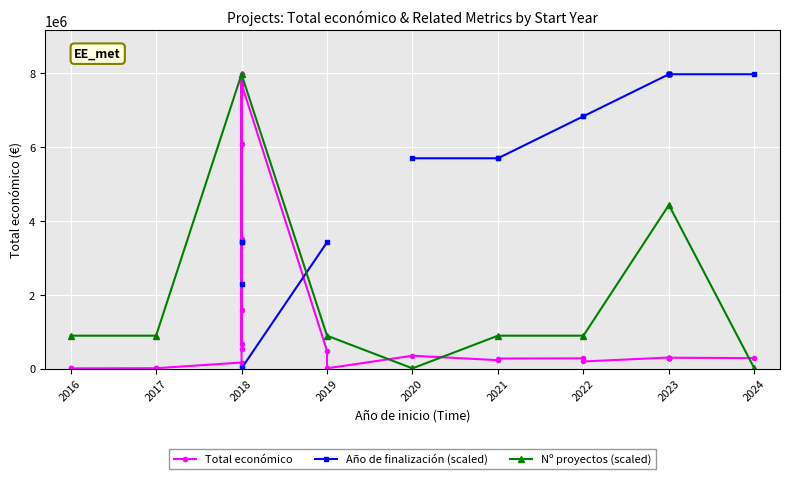

True or false: Nº proyectos (scaled) has more than 1 points higher than both neighbors.

True